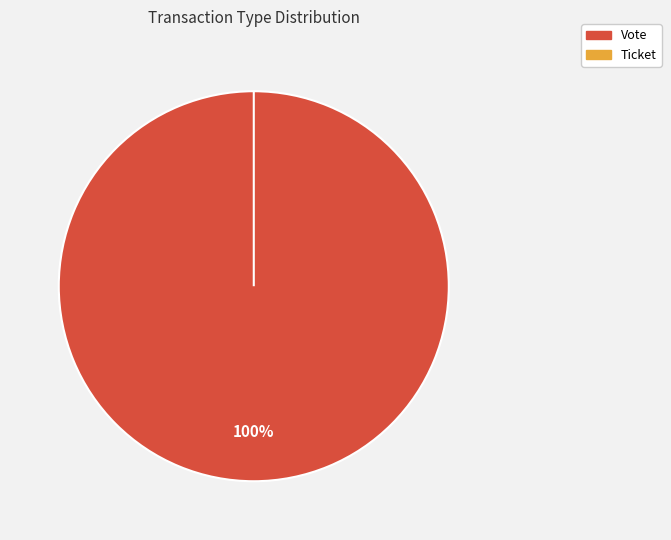

Which has a higher value, Ticket or Vote?

Vote